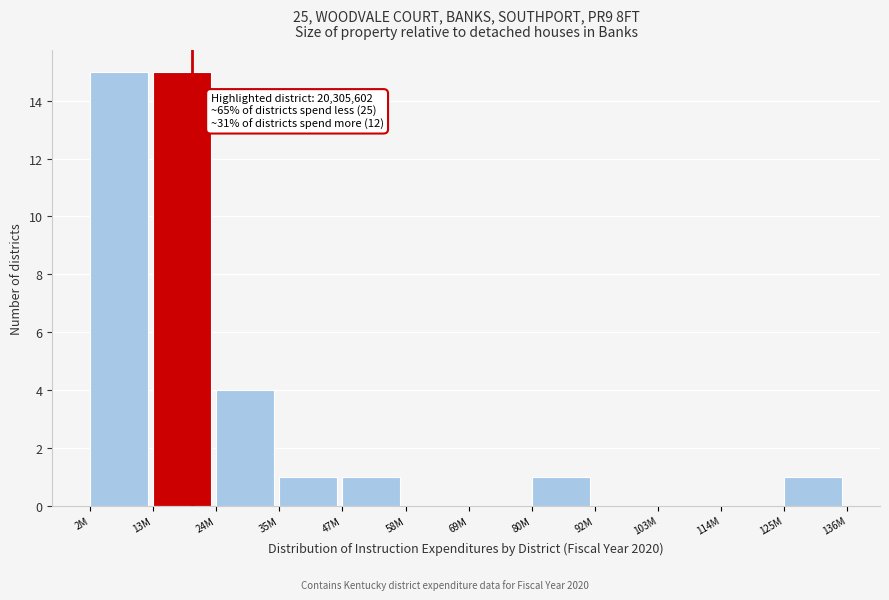

Reading left to right, transcribe all the data shown in this chart.

2M=15	13M=15	24M=4	35M=1	47M=1	58M=0	69M=0	80M=1	92M=0	103M=0	114M=0	125M=1